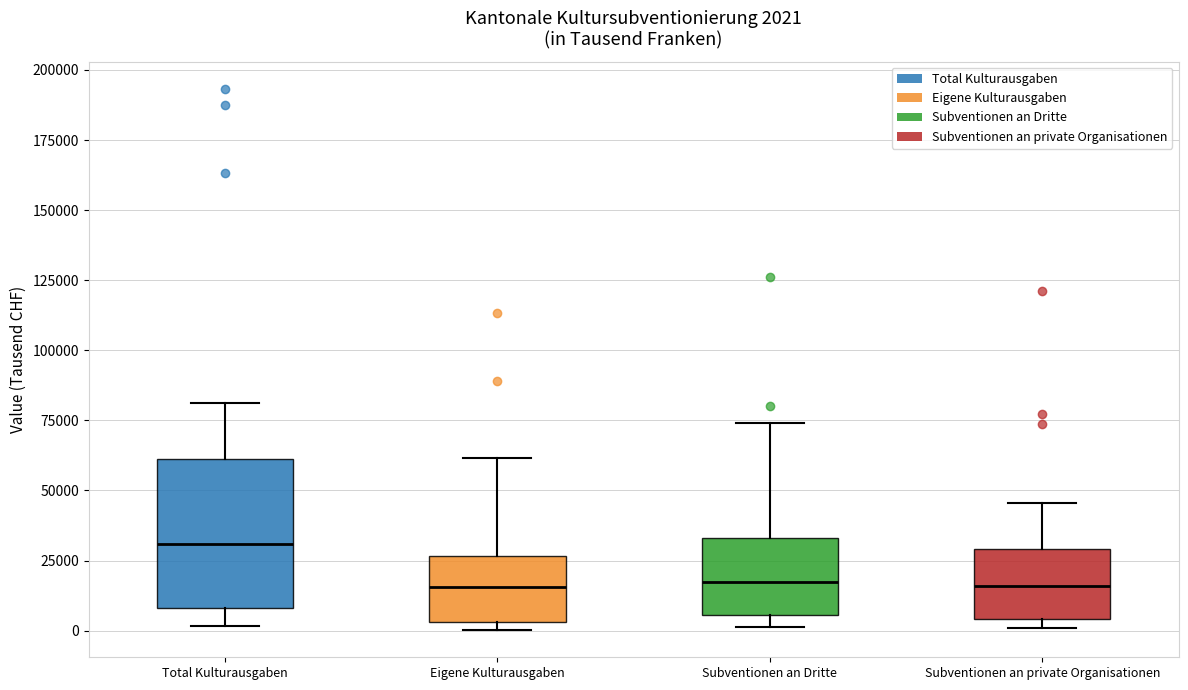

Comparing the boxes themselves (not the whiskers), which one is the tallest?

Total Kulturausgaben